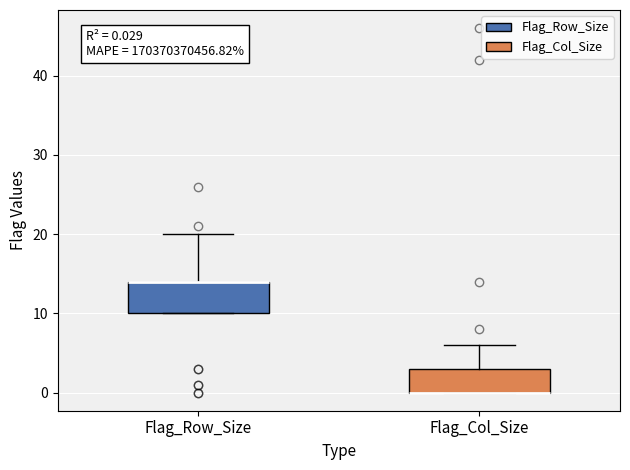

Which box is the tallest, from its lower edge to its upper edge?

Flag_Row_Size